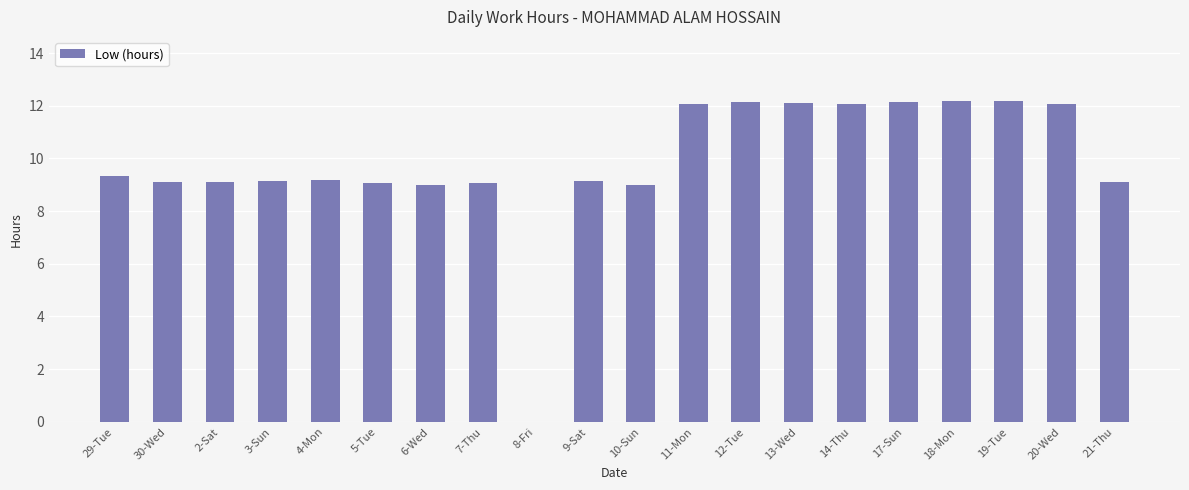

Are the bars grouped side by side (vs. stacked)?

No